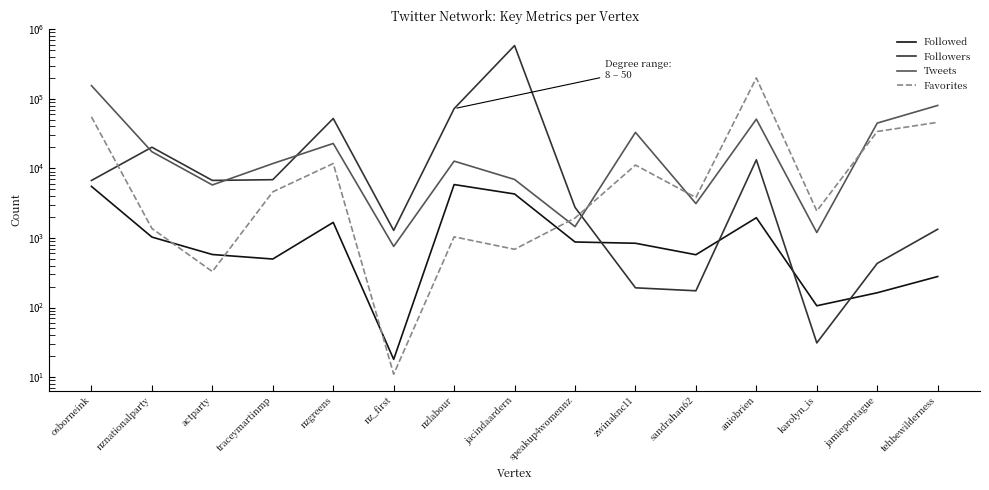

What is the sum of the Tweets values at jamiepontague and zwinaknc11?

77737